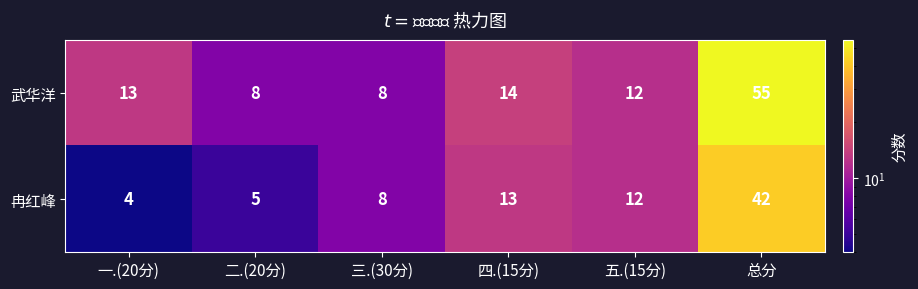

Is it true that 冉红峰 equals 70 at 总分?

False